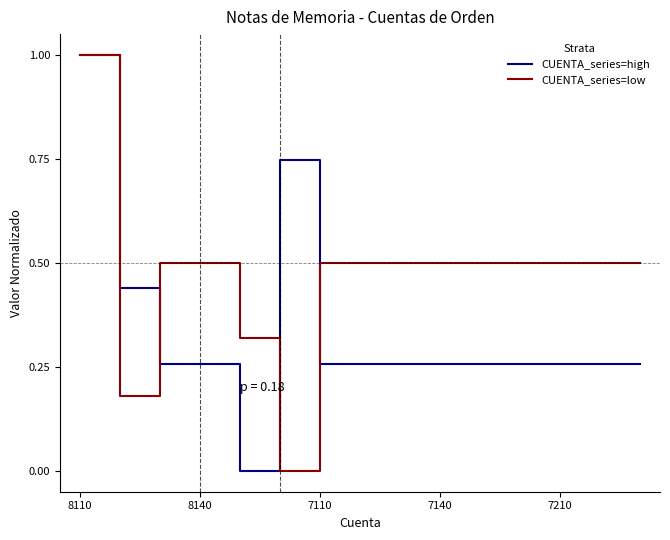

True or false: CUENTA_series=high and CUENTA_series=low intersect in this chart.

True